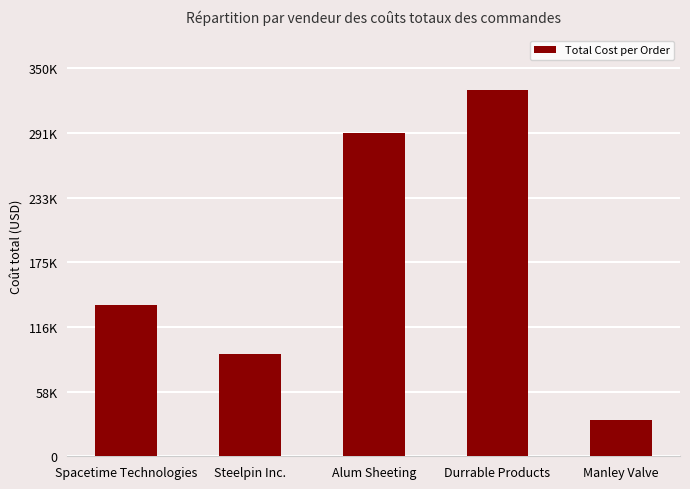

Are the bars horizontal?

No